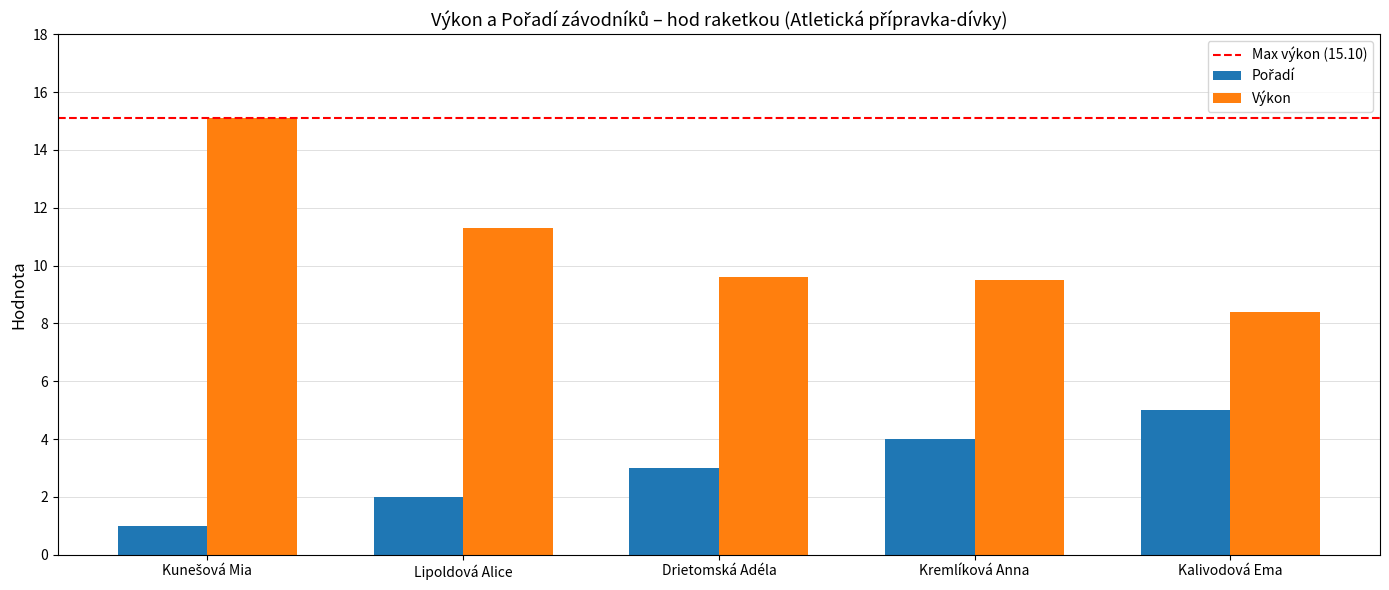

True or false: Výkon has a value of 2.9 at Kalivodová Ema.

False